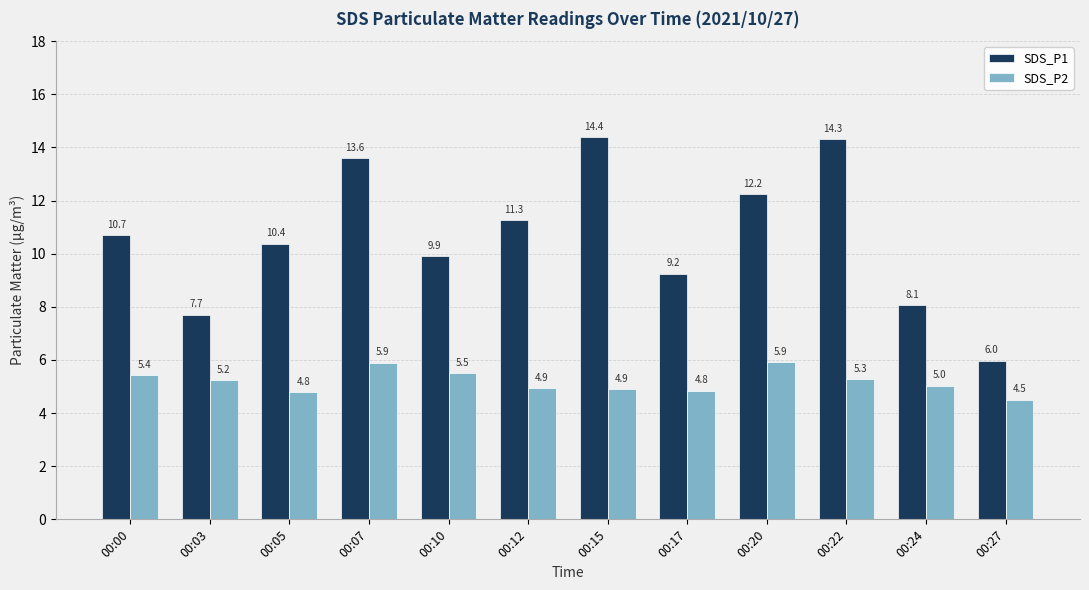

Which series has the largest range (max minus min)?

SDS_P1